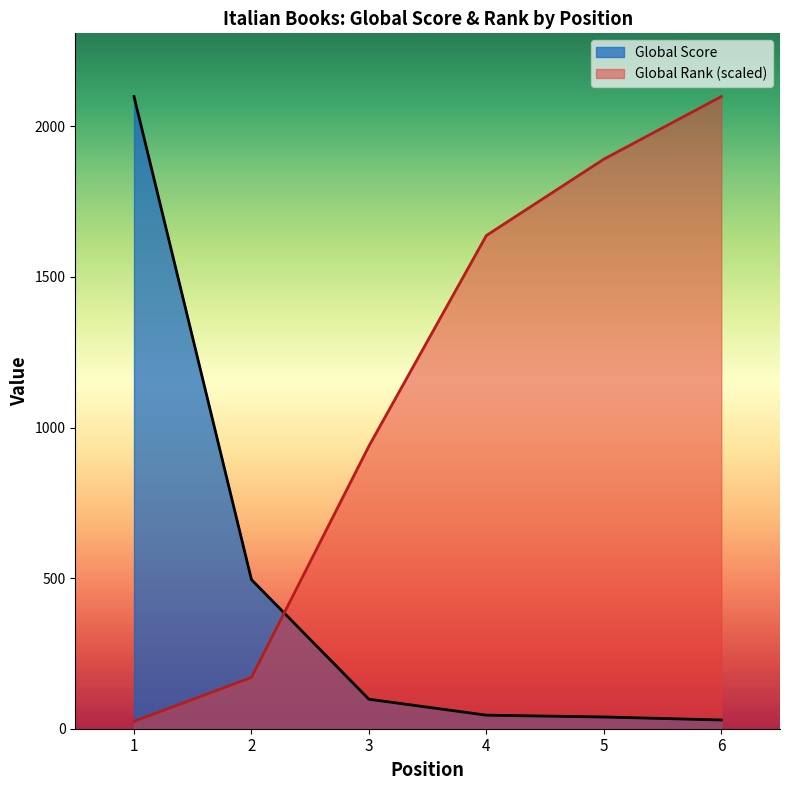

True or false: Global Rank and Global Score intersect in this chart.

True